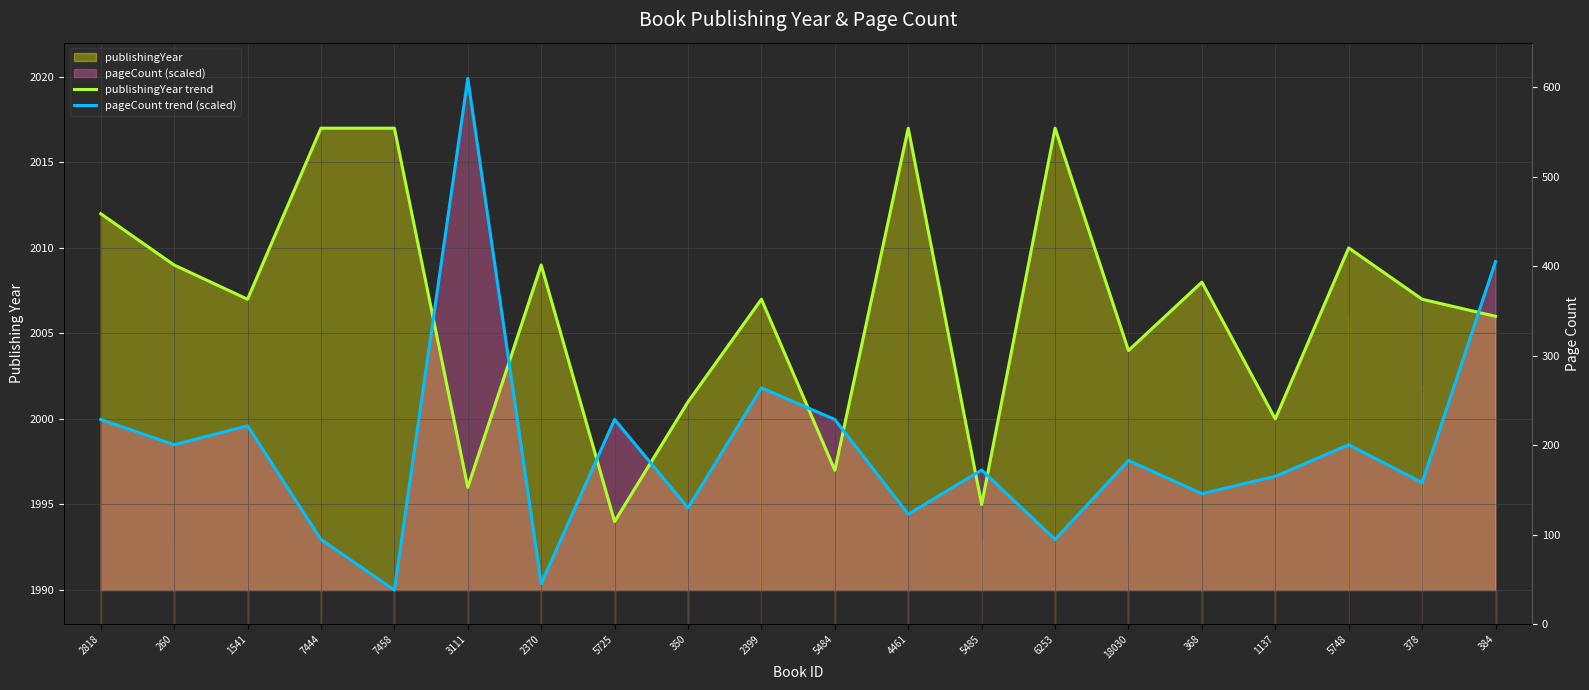

Is it true that pageCount trend (scaled) equals 2000.0 at 5484?

True